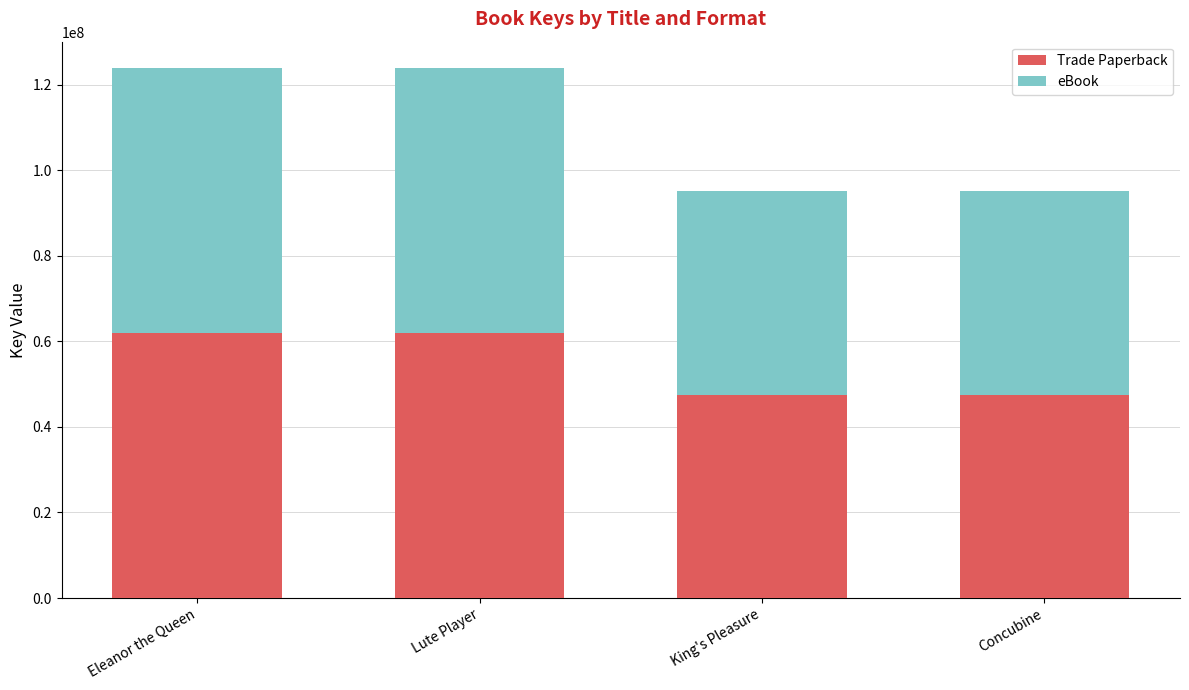

What is the highest value of the Trade Paperback series?

61926348